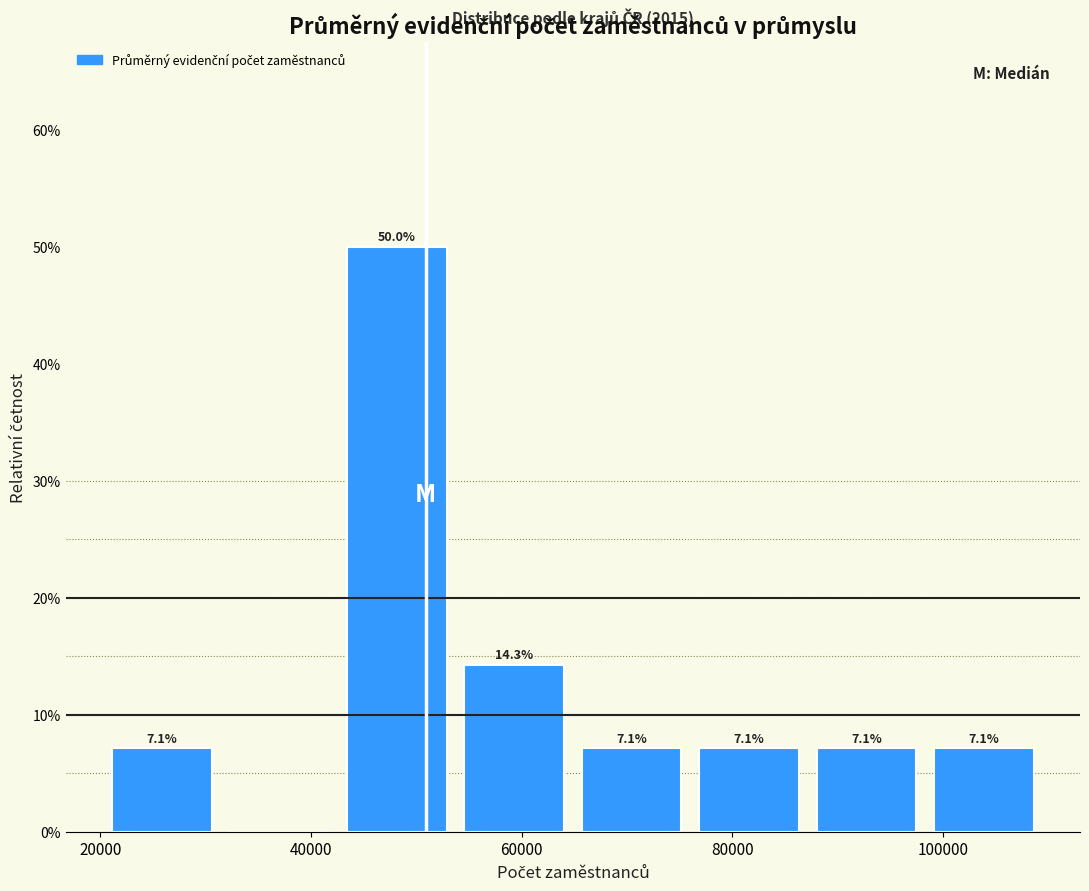

Over which range of the x-axis is the bar tallest?

42000 to 54000